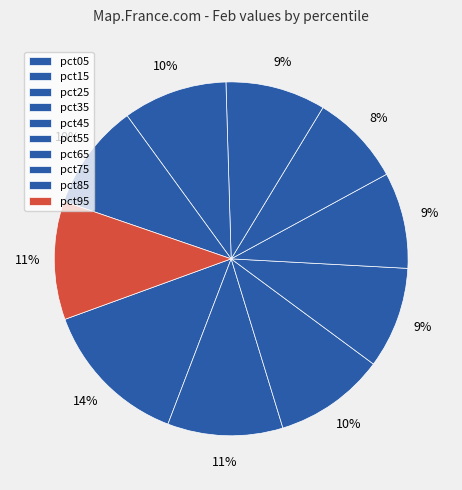

How many slices are in this pie chart?

10